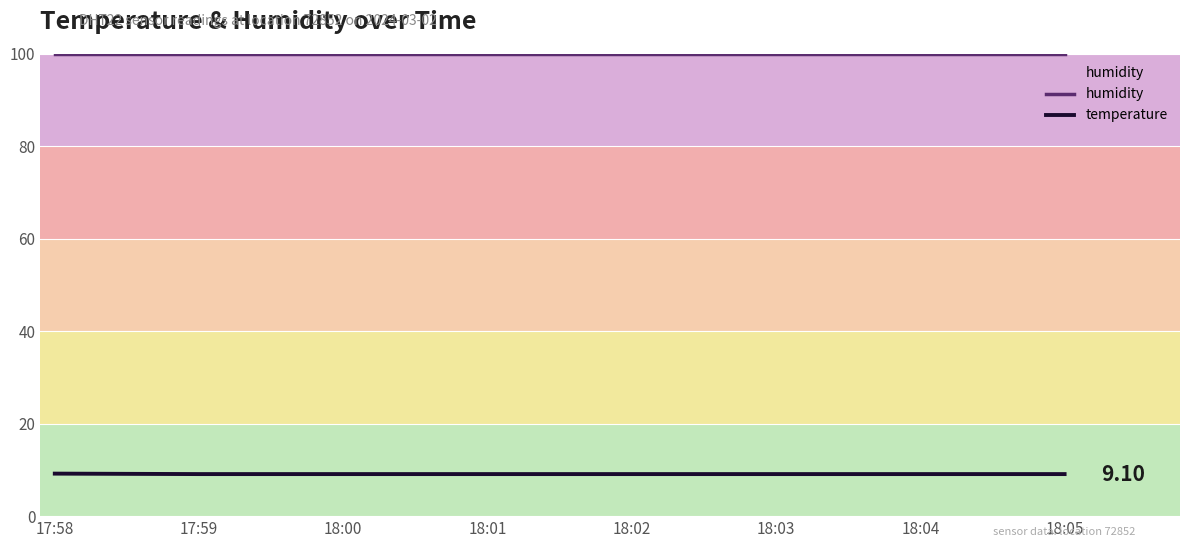

Is the value of temperature at 18:00 greater than the value of humidity at 18:02?

No